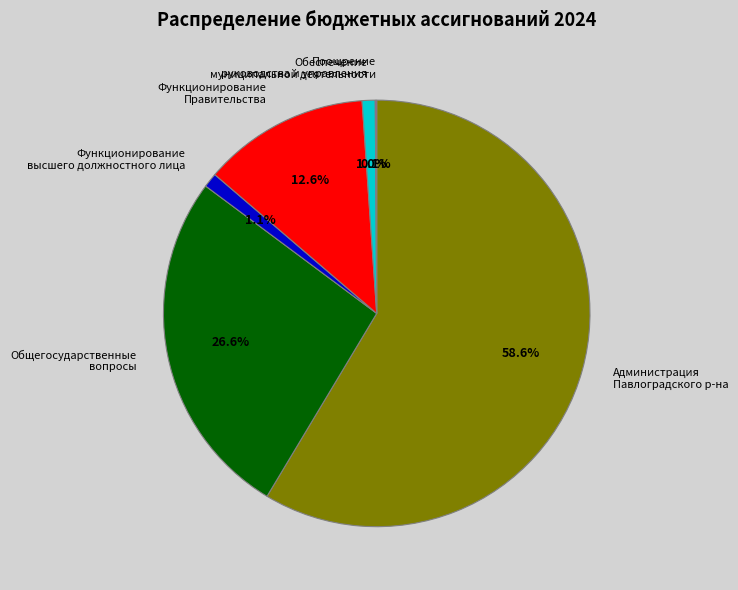

Does Общегосударственные вопросы represent more than half of the total?

No